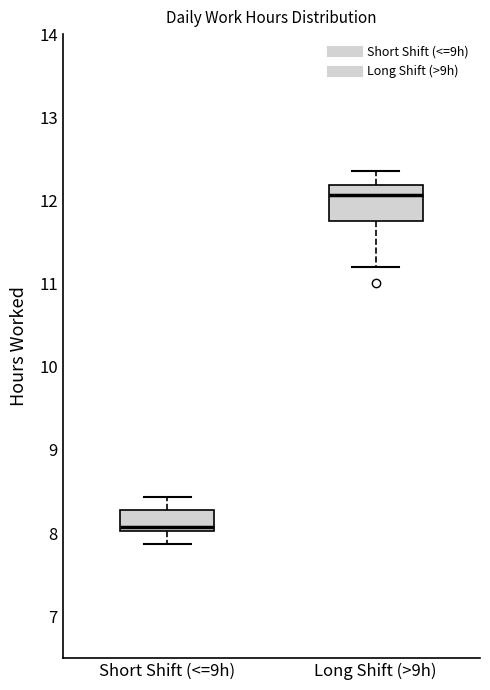

Which box is the tallest, from its lower edge to its upper edge?

Long Shift (>9h)